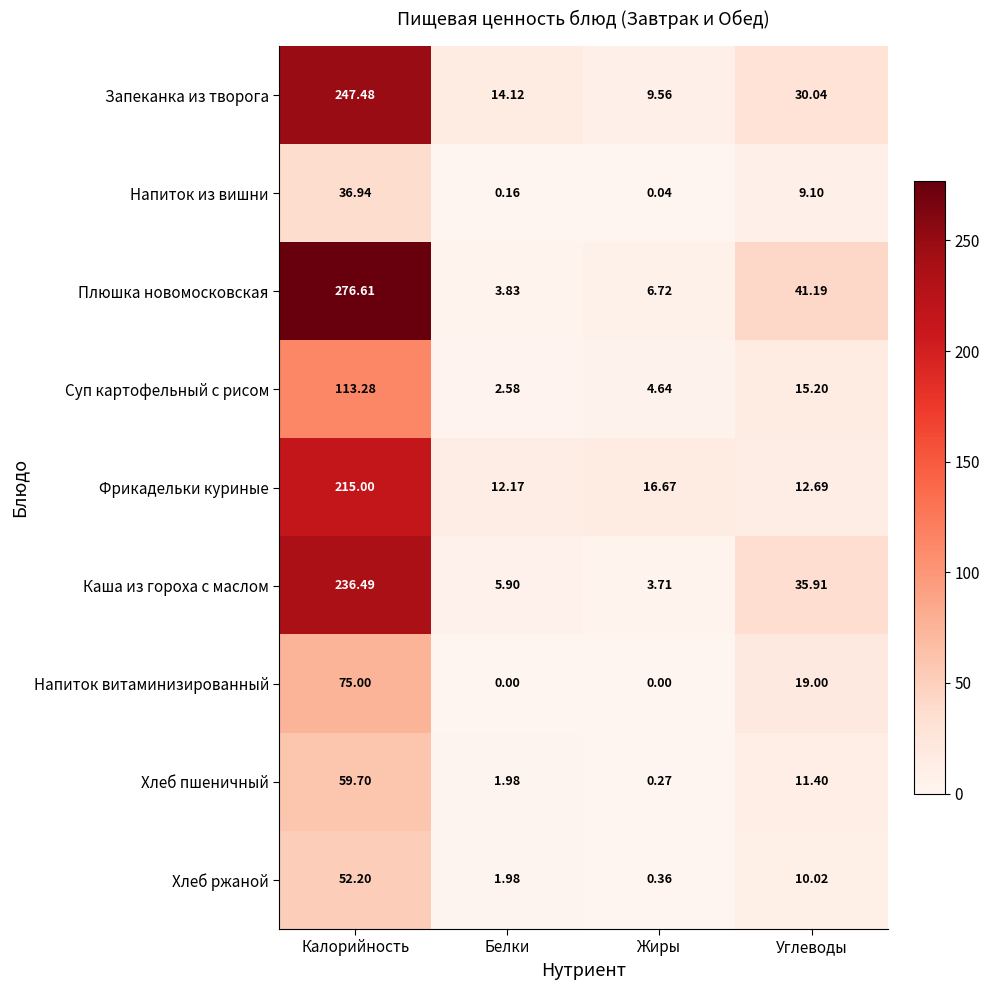

Which label corresponds to the largest value in the chart?

Калорийность